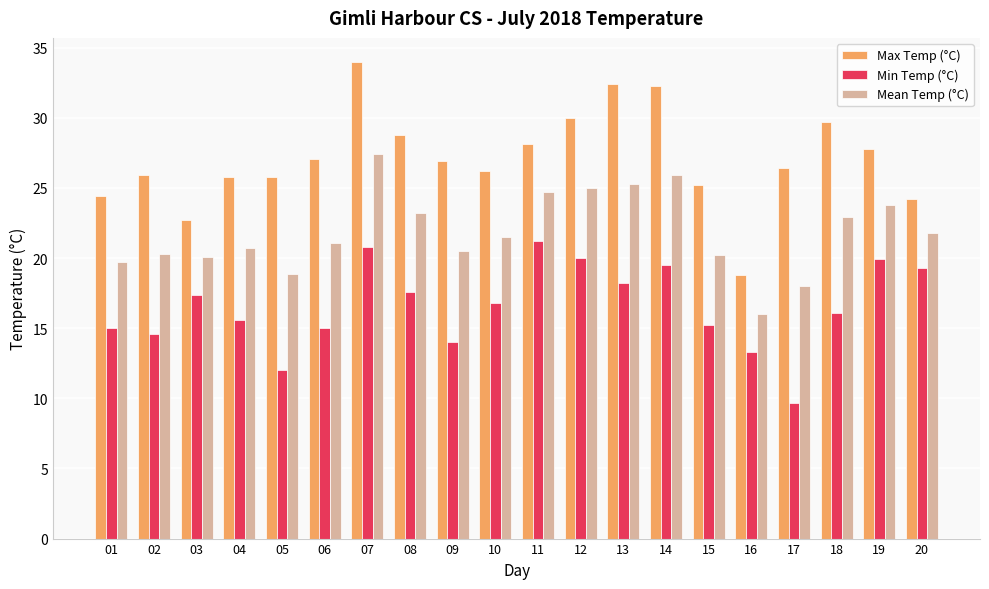

Is the value of Max Temp (°C) at 19 greater than the value of Min Temp (°C) at 13?

Yes